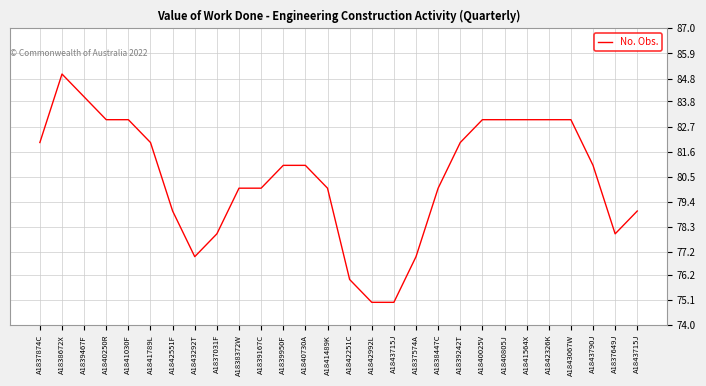

At which category does the data reach its first local valley?

A1843292T